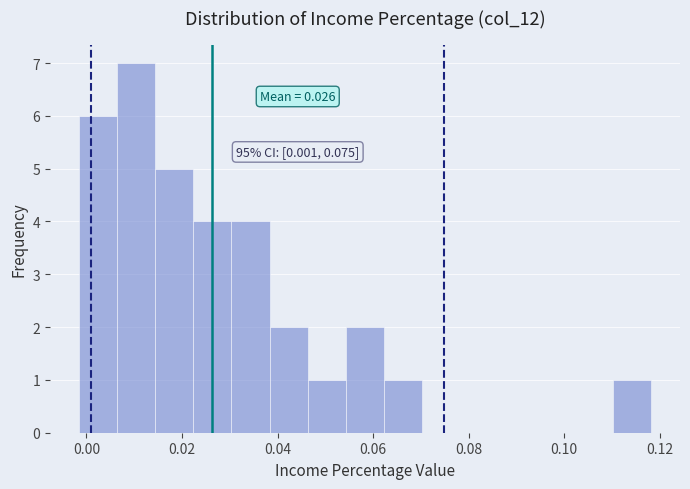

Read against the x-axis, roughly where is the centre of the tallest bar?

0.010